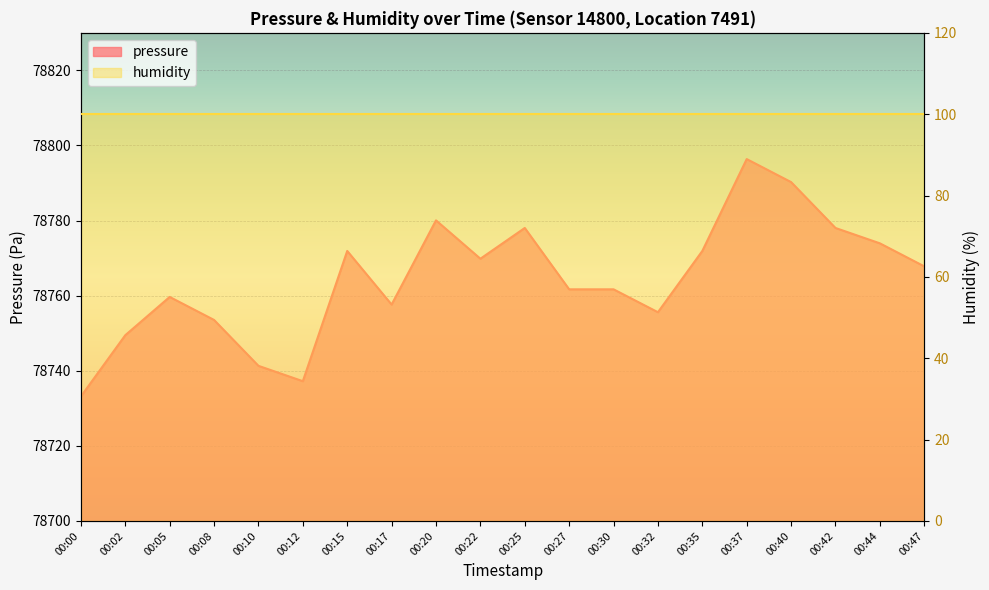

Which label corresponds to the smallest value in the chart?

00:00